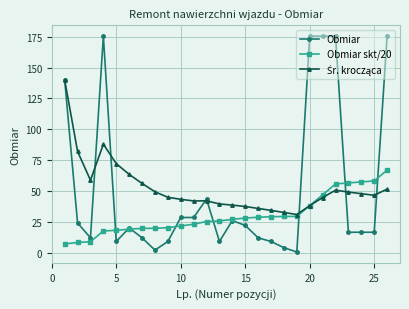

What is the highest value of the Obmiar skt/20 series?

66.9